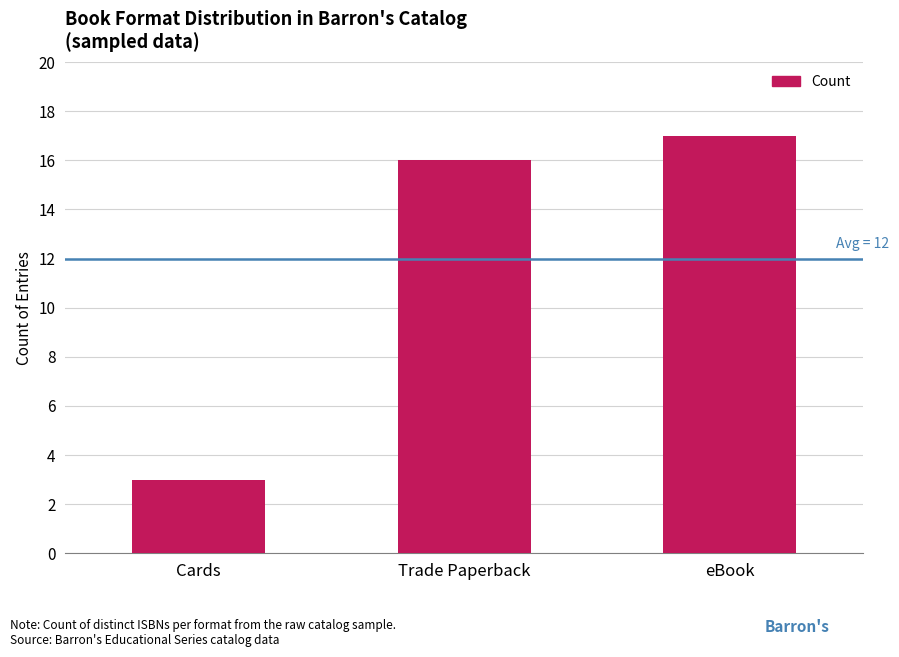

Approximately how many times larger is the value at Trade Paperback compared to Cards?

5.3